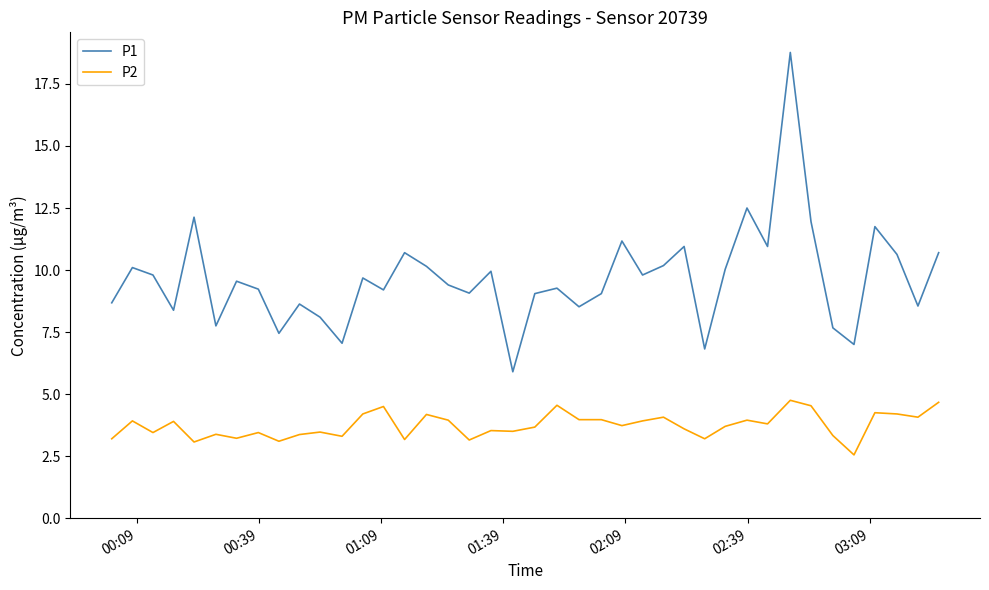

List the series in order of their peak value, lowest first.

P2, P1